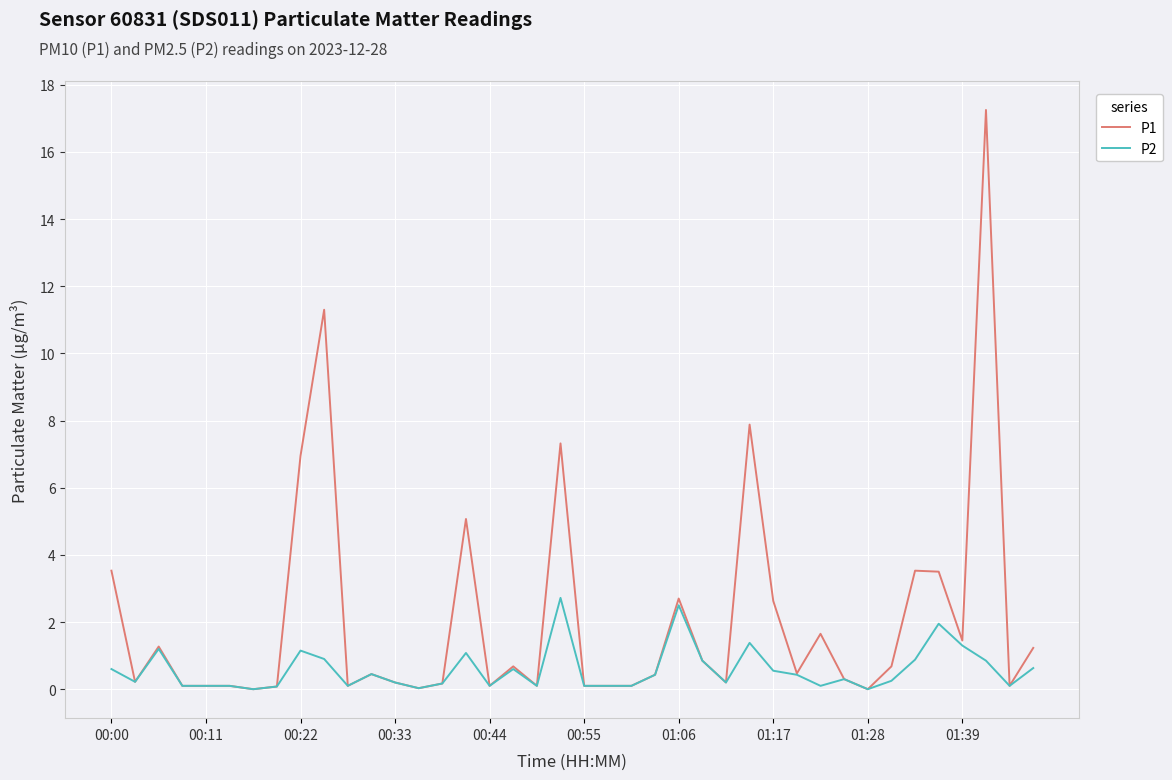

List the series in order of their peak value, lowest first.

P2, P1